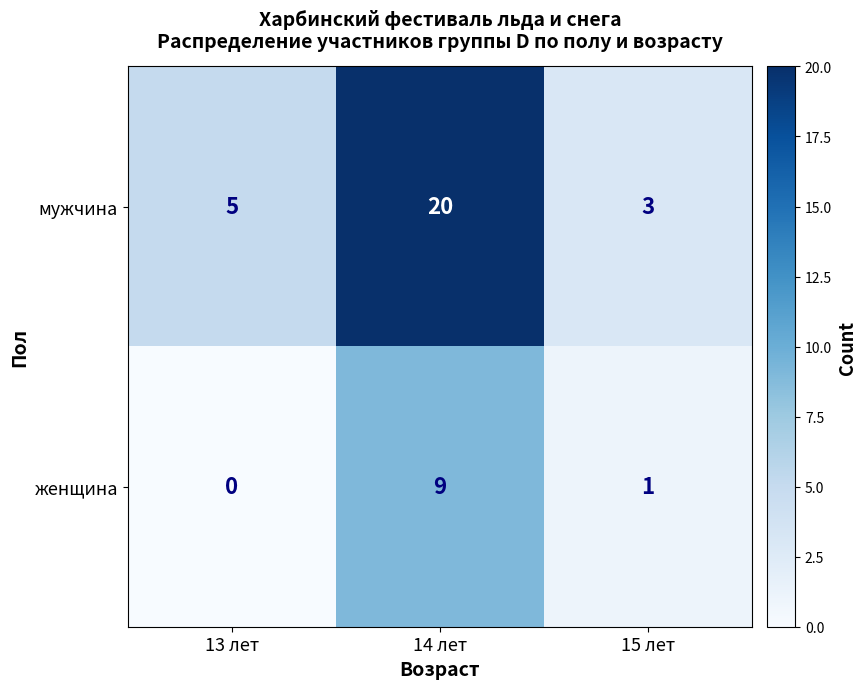

List the series in order of their overall mean, lowest first.

женщина, мужчина